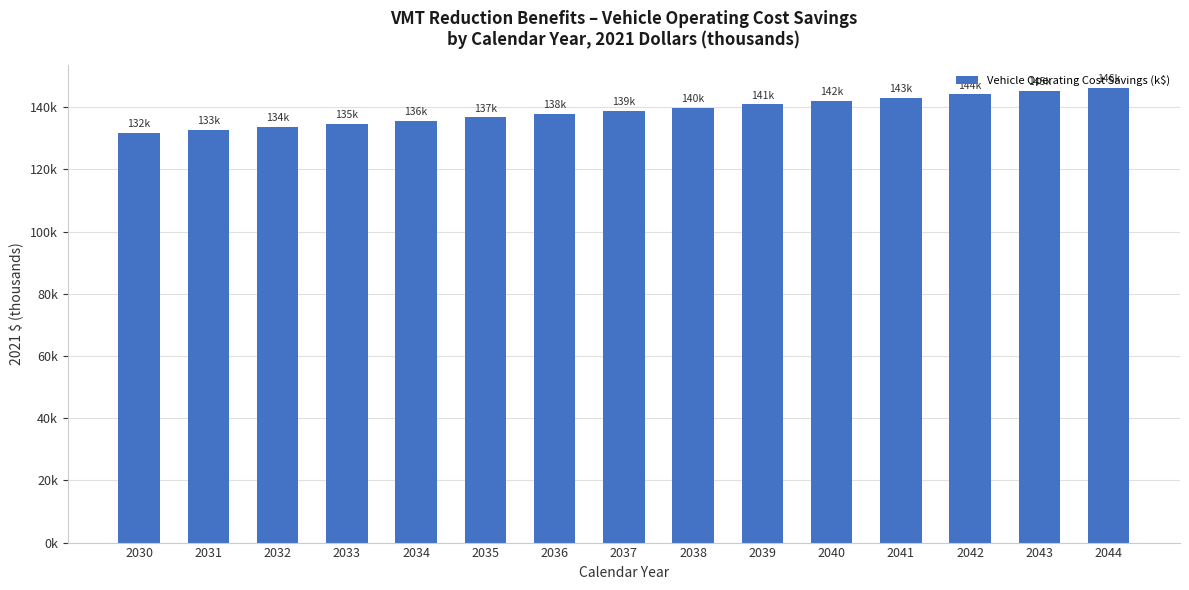

Where is the data nearest to the value 139?

2037